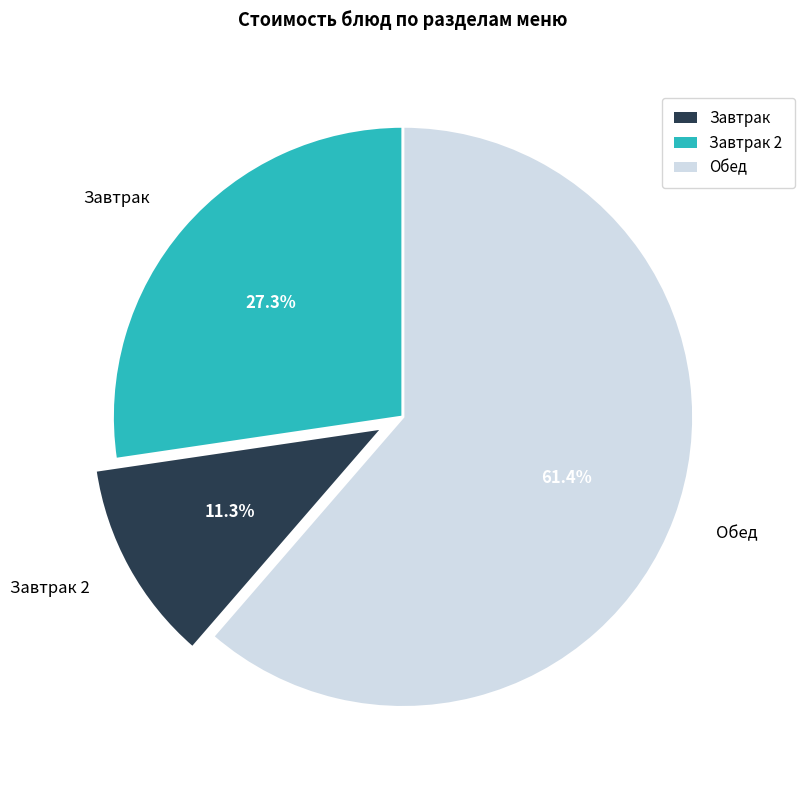

What is the ratio of the value at Обед to the value at Завтрак?

2.2